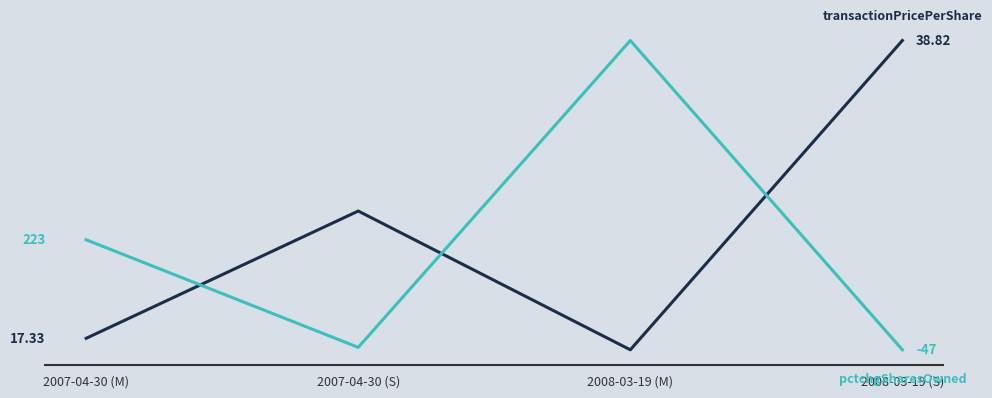

How many series are shown in this chart?

2